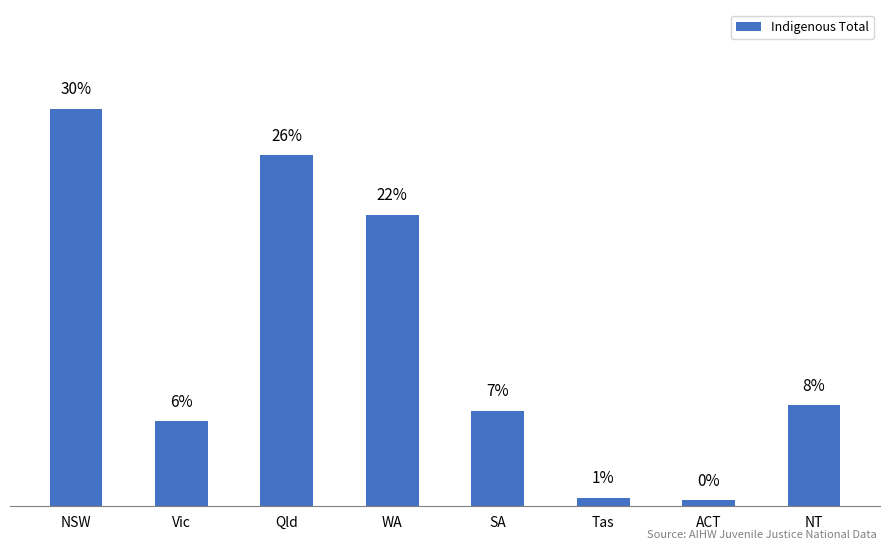

Does the chart contain any negative values?

No